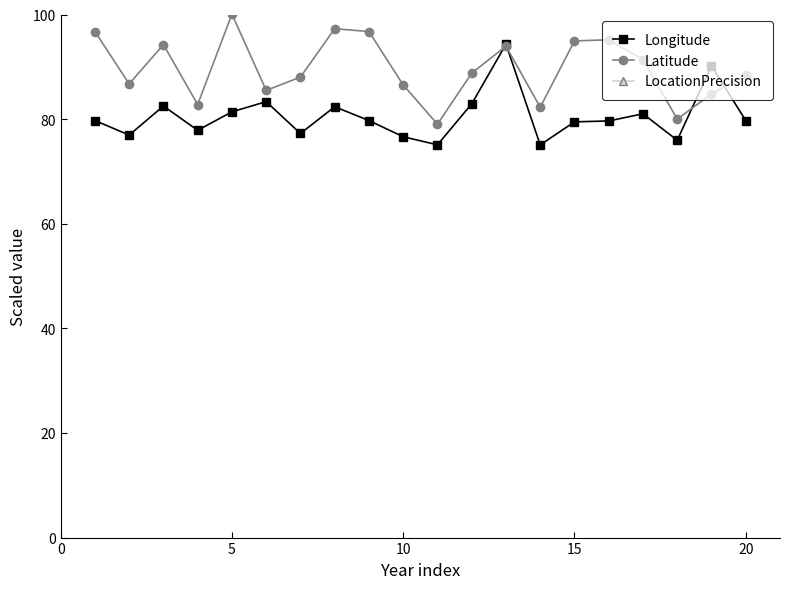

True or false: Latitude has more than 0 interior local peaks.

True